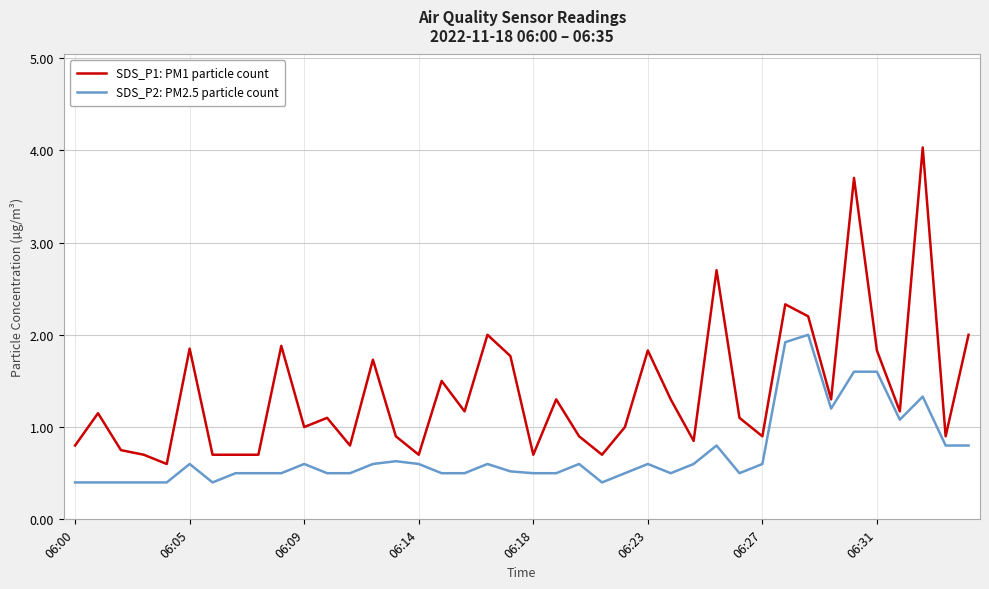

What is the minimum value shown in the chart?

0.4